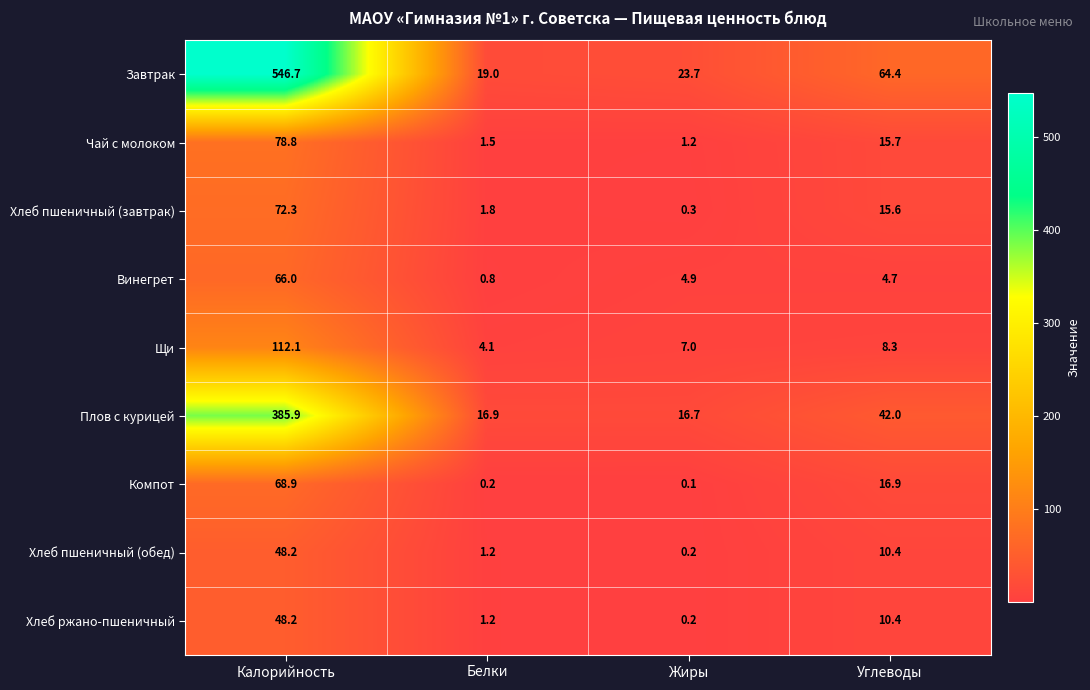

Which category has the highest value across all series?

Калорийность